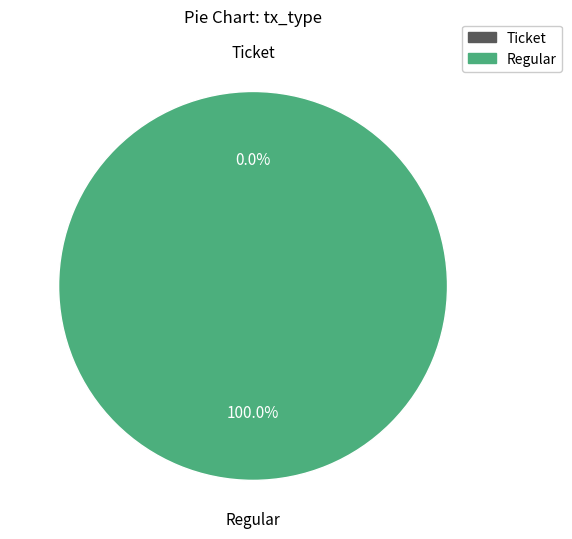

Which slice represents more than half of the pie?

Regular